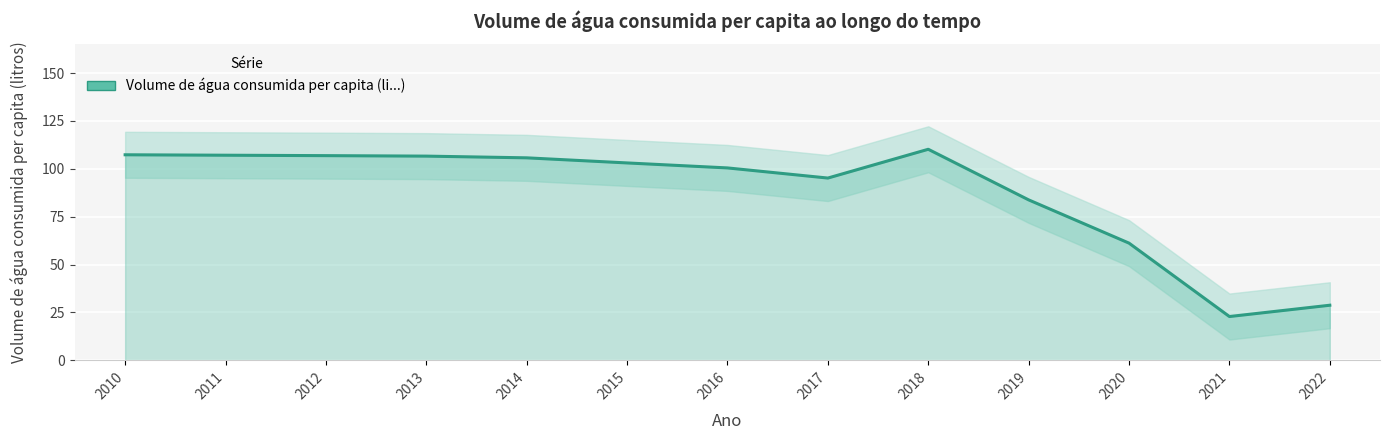

Rank the categories by value from highest to lowest.

2018, 2010, 2011, 2012, 2013, 2014, 2015, 2016, 2017, 2019, 2020, 2022, 2021